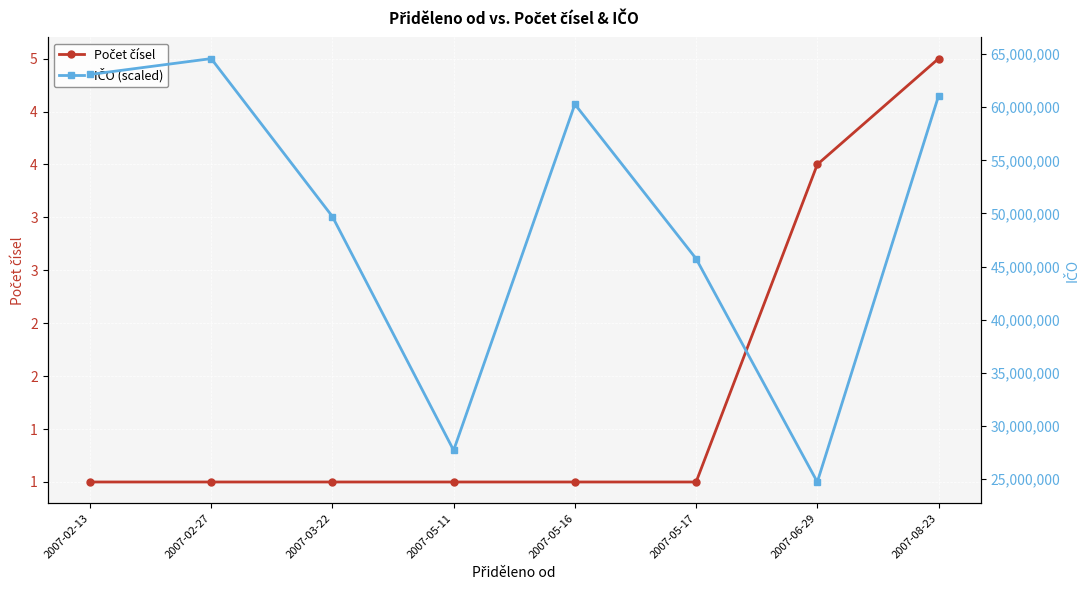

What is the sum of the Počet čísel values at 2007-03-22 and 2007-05-16?

2